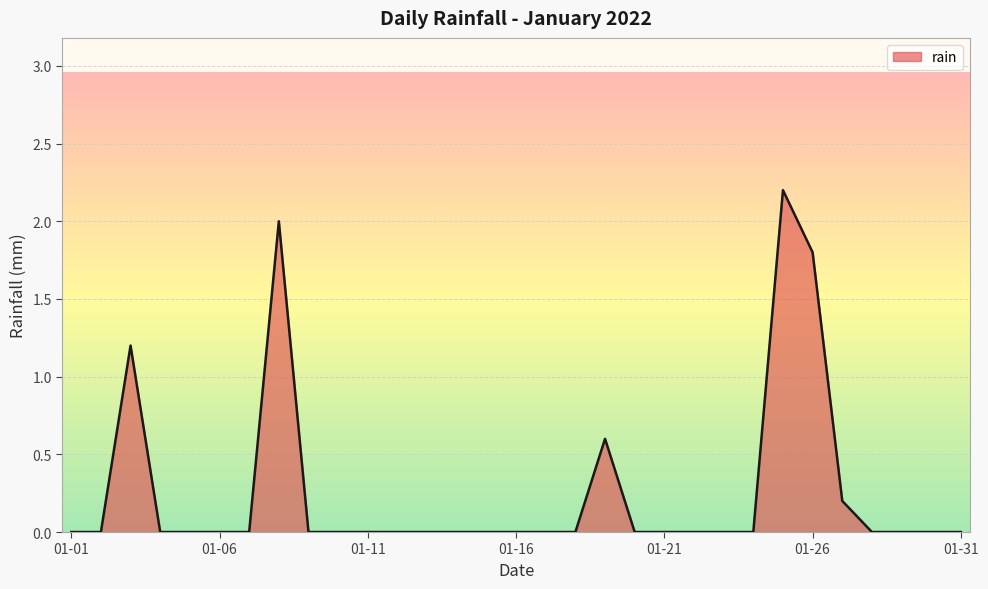

What is the greatest value displayed?

2.2